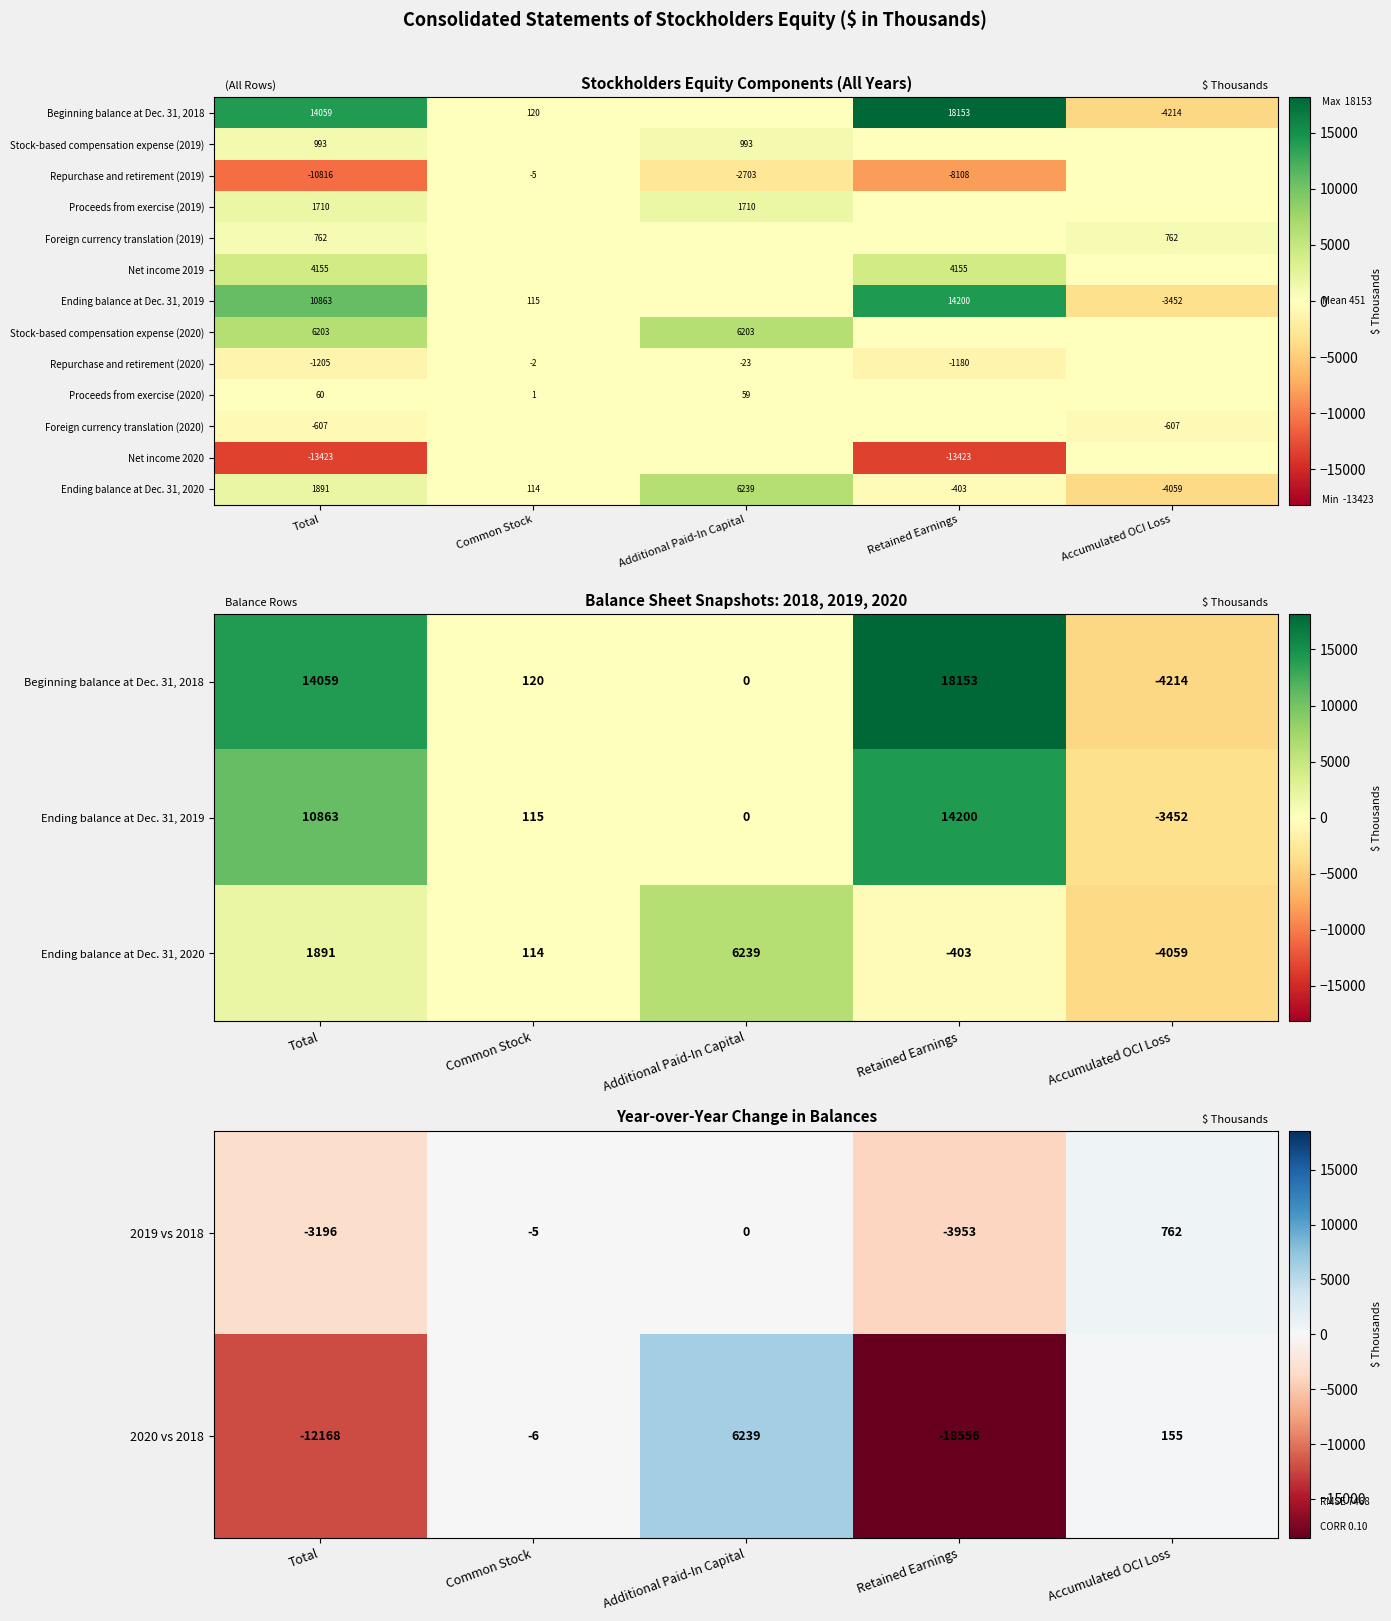

How many data points does each series have?

5